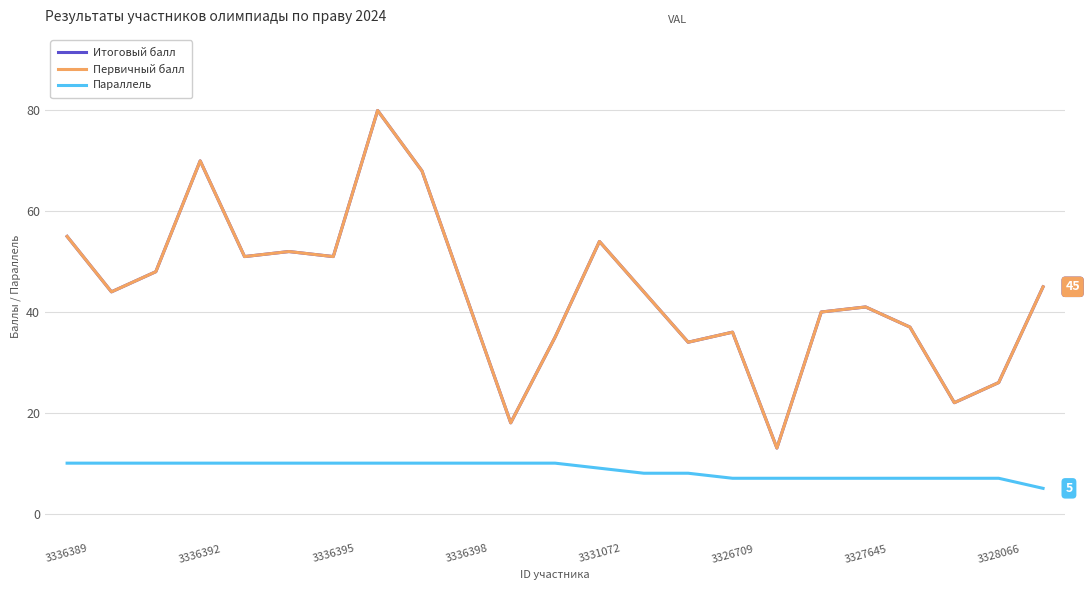

Does the chart display data point markers on the line(s)?

No